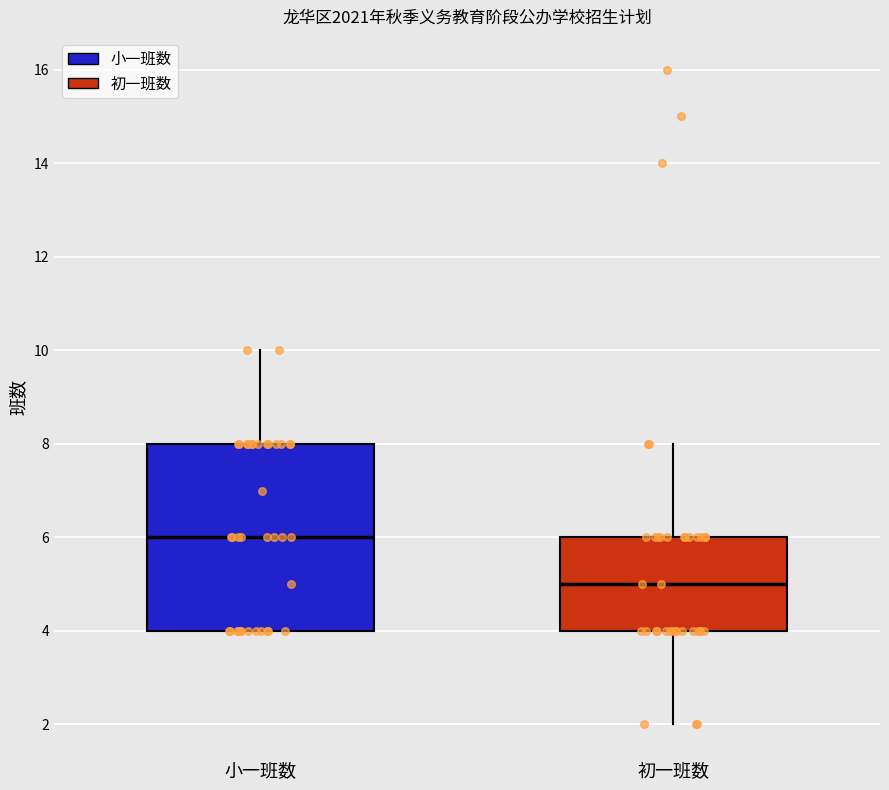

Which box is the tallest, from its lower edge to its upper edge?

小一班数